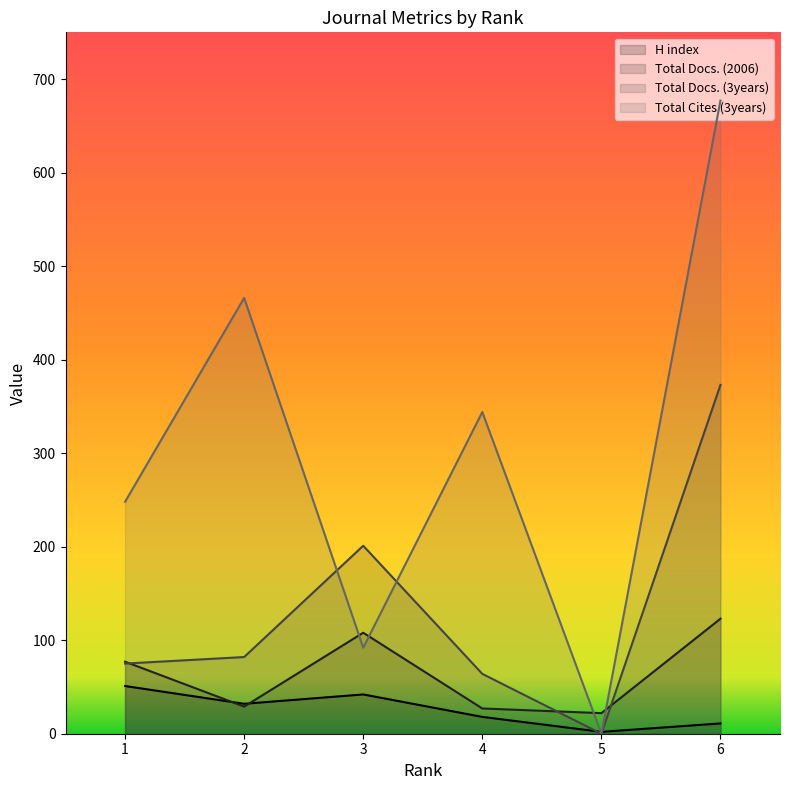

Rank the series at 3 from lowest to highest value.

H index, Total Cites (3years), Total Docs. (2006), Total Docs. (3years)